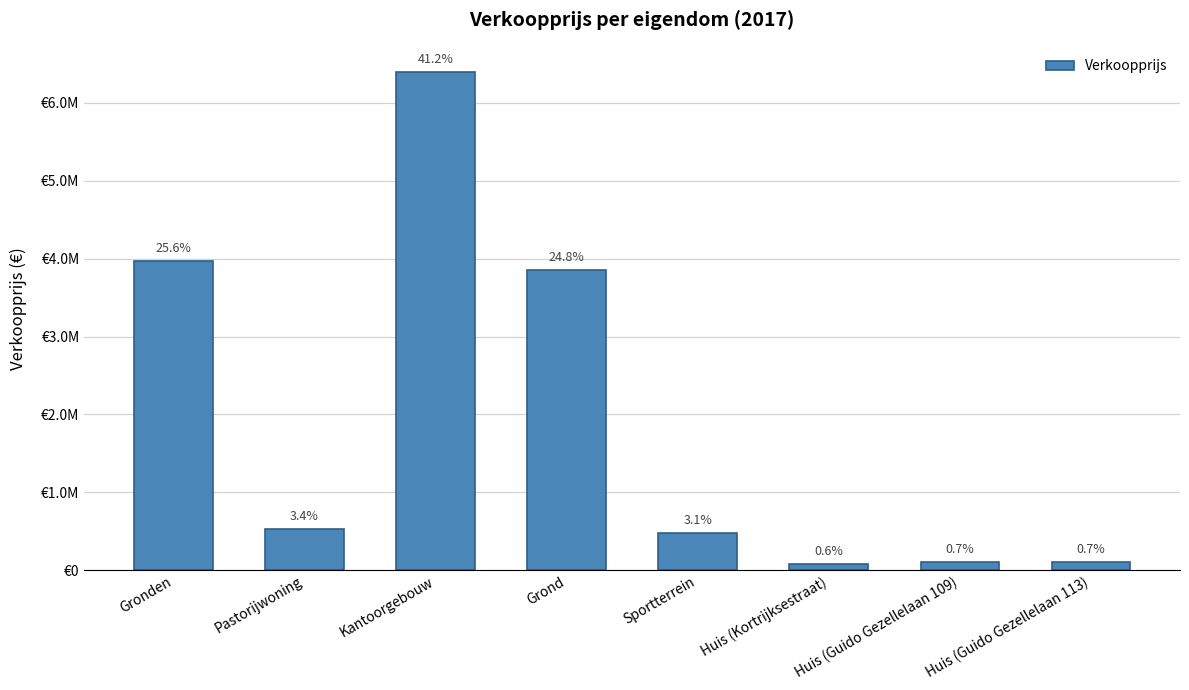

What is the change in value from Sportterrein to Huis (Guido Gezellelaan 113)?

-370946.2